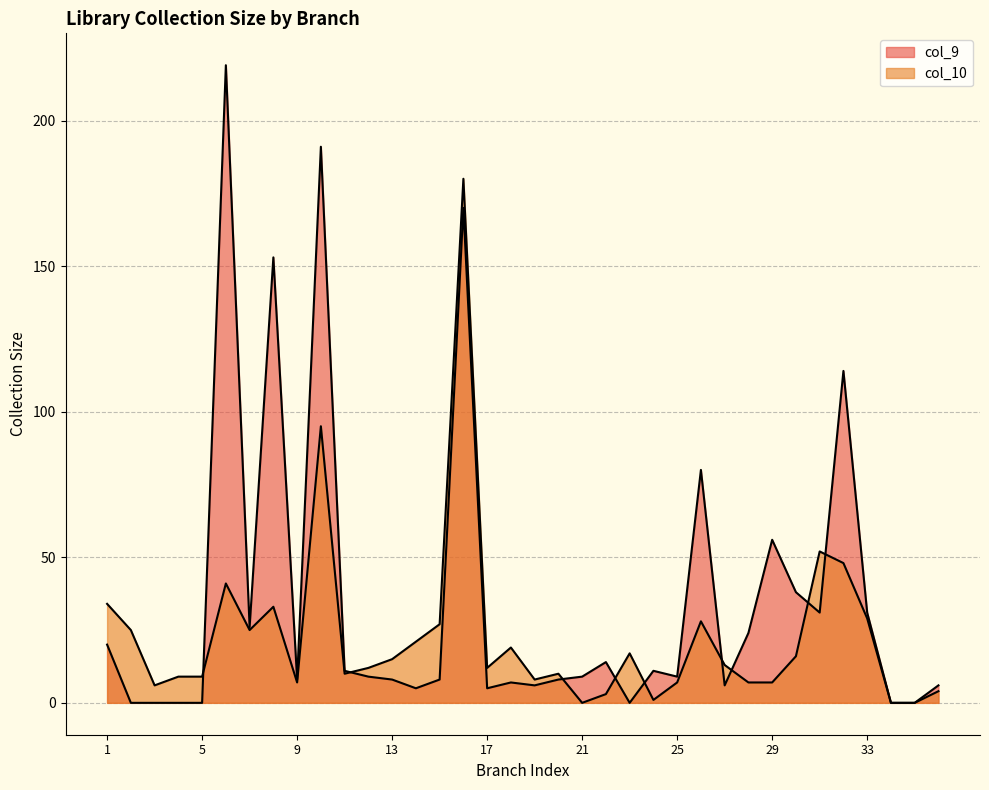

What is the total value across all series at 3?

6